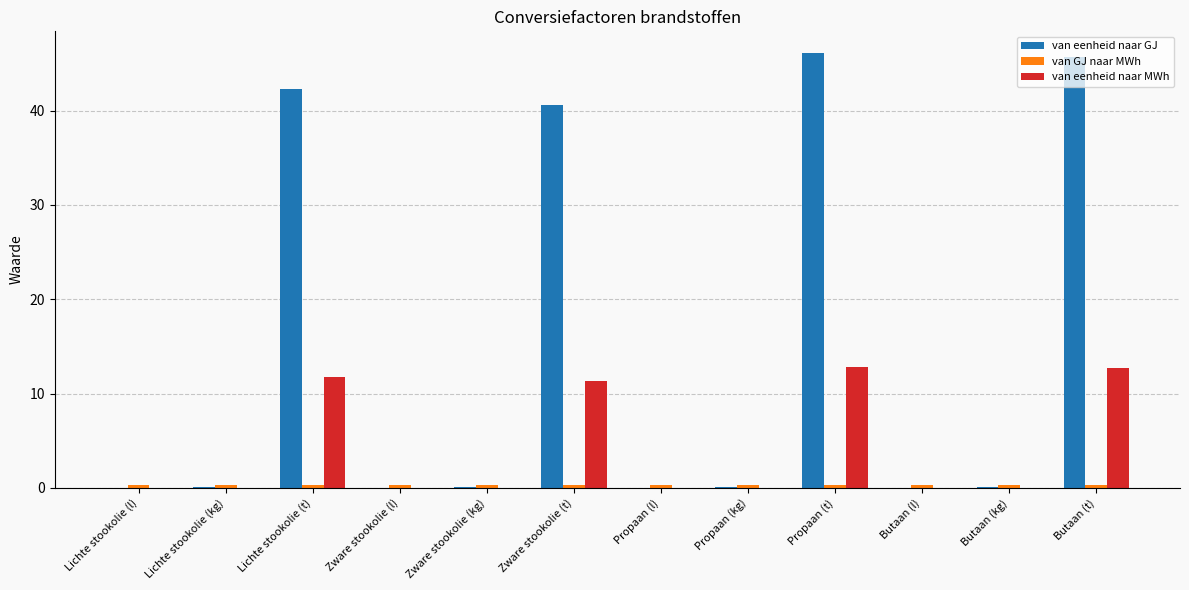

The value of van eenheid naar MWh at Lichte stookolie (l) is 0.0. True or false?

True